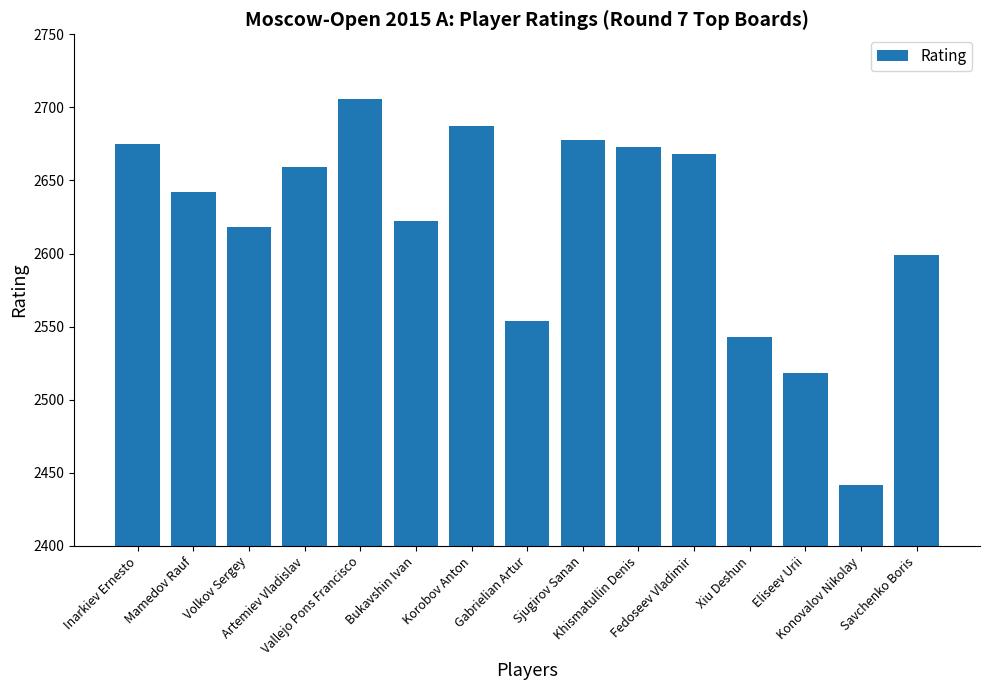

What is the value of the 8th bar from the left?

2554